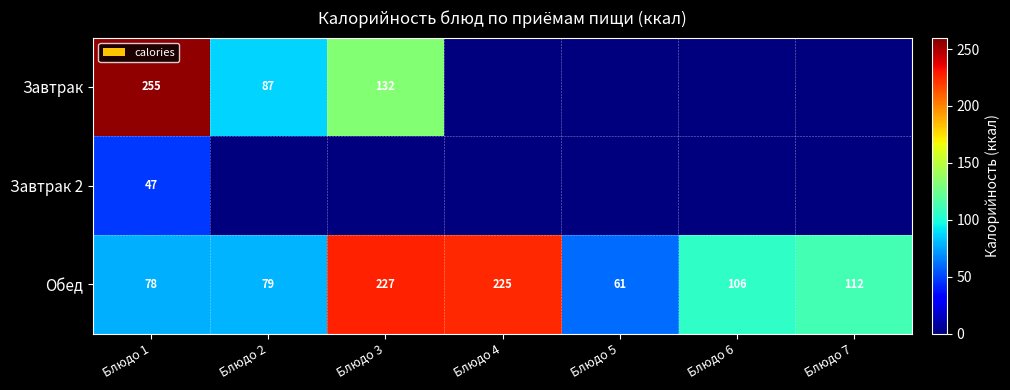

What is the sum of all Обед values?

888